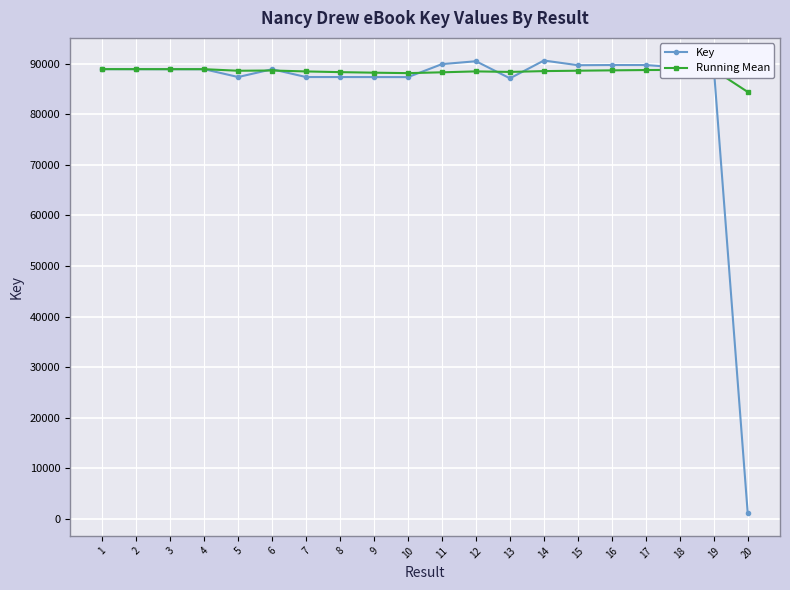

After their last crossing, which series has the higher values: Running Mean or Key?

Running Mean